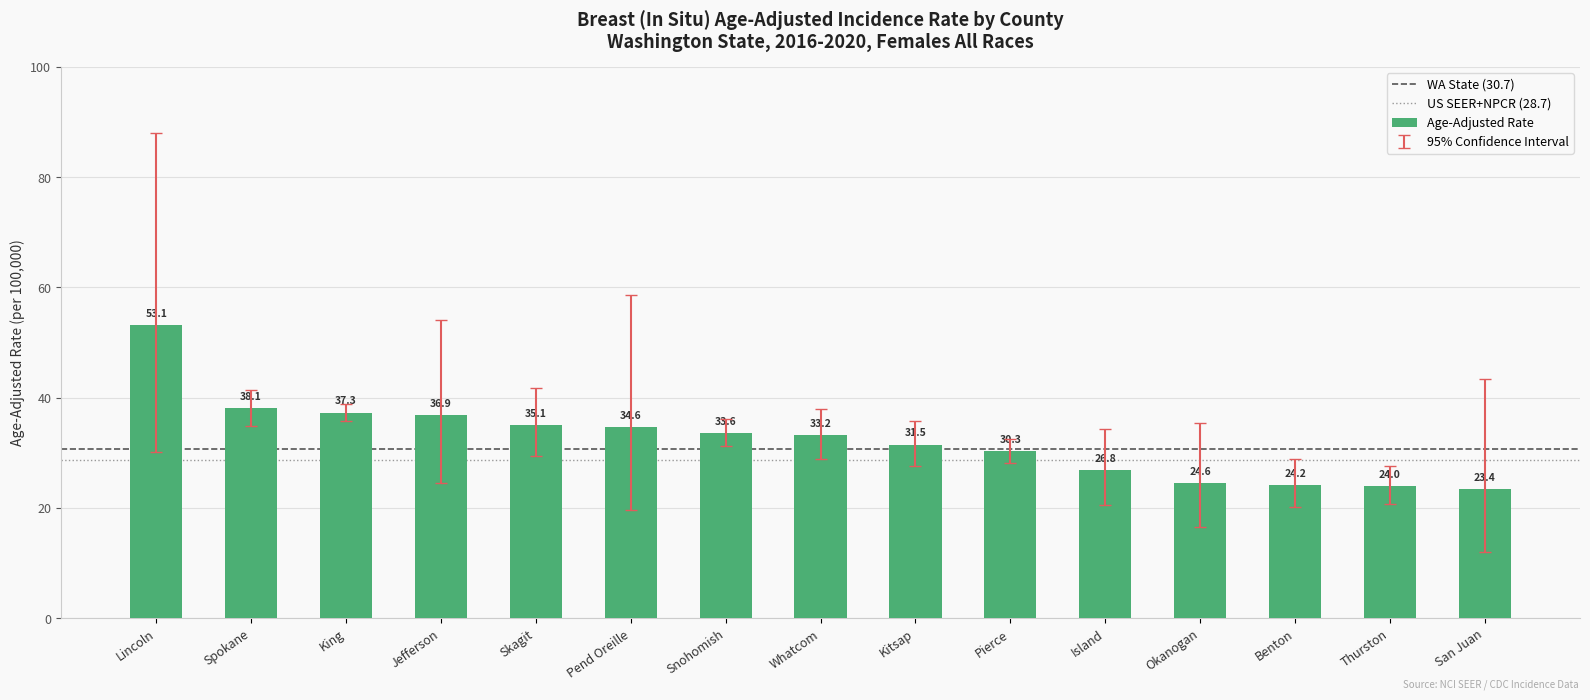

List the labels in order of value, largest first.

Lincoln, Spokane, King, Jefferson, Skagit, Pend Oreille, Snohomish, Whatcom, Kitsap, Pierce, Island, Okanogan, Benton, Thurston, San Juan